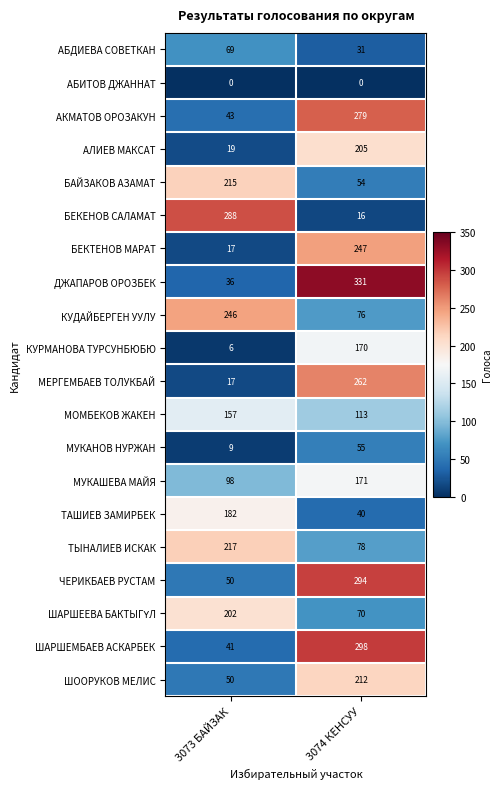

List the labels in order of МОМБЕКОВ ЖАКЕН value, smallest first.

3074 КЕНСУУ, 3073 БАЙЗАК